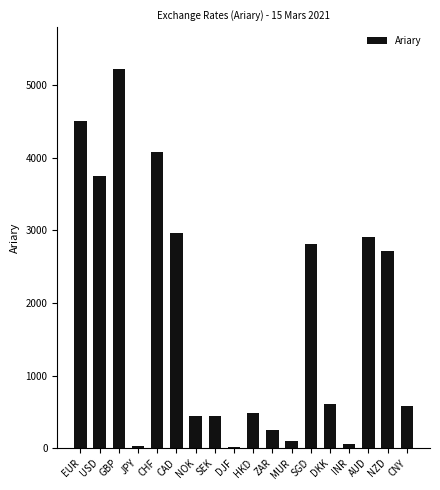

What position from the right is SEK?

11